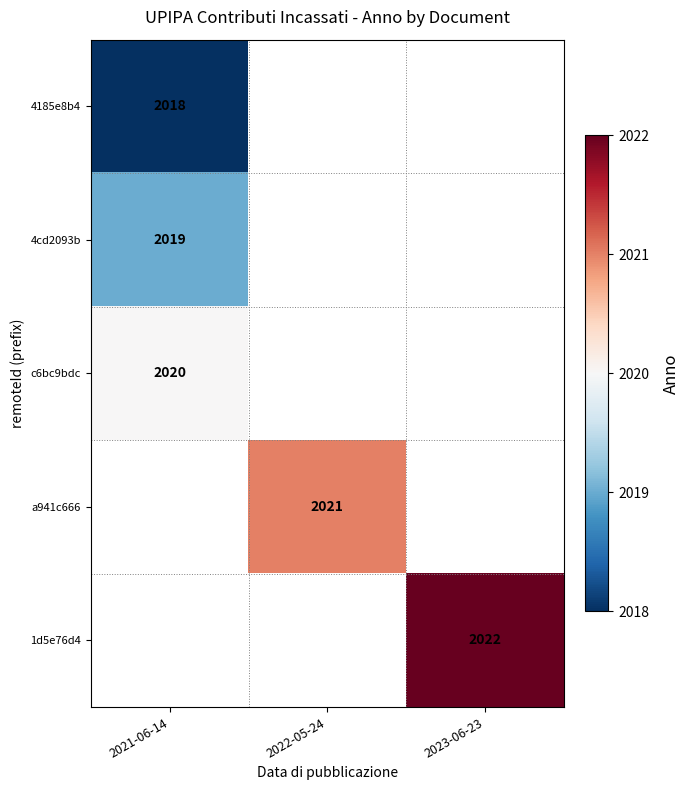

The 4cd2093b series shows 736.4 at 2021-06-14. True or false?

False